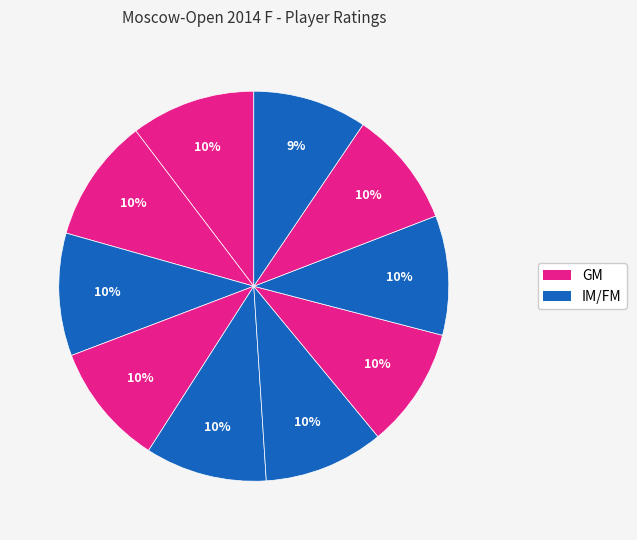

How many segments does this pie chart have?

10